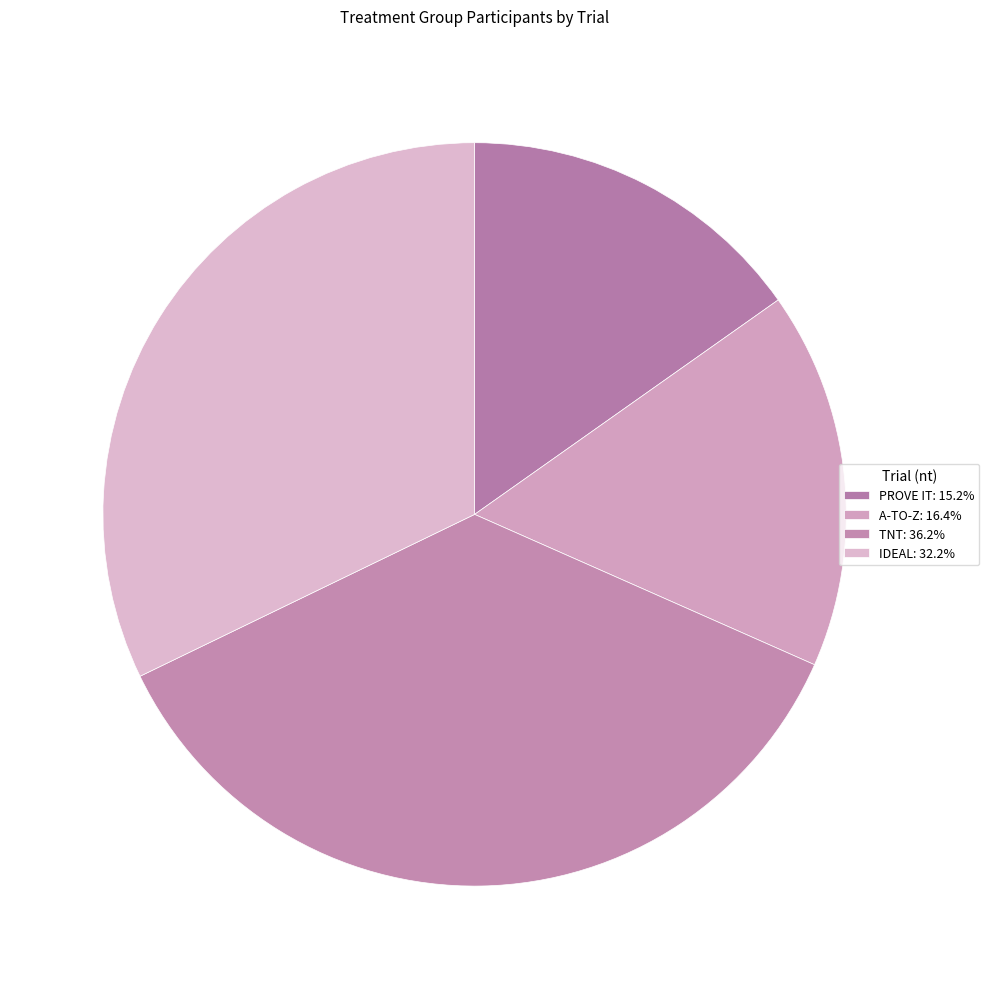

How many slices are in this pie chart?

4